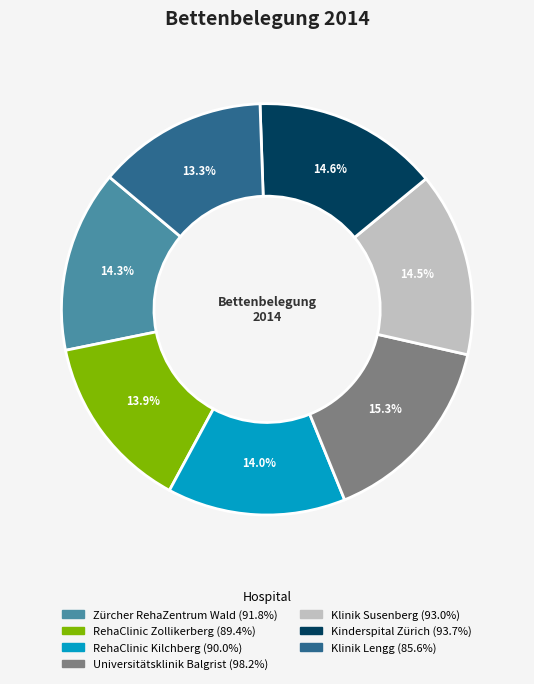

True or false: Kinderspital Zürich accounts for 28% of the total.

False